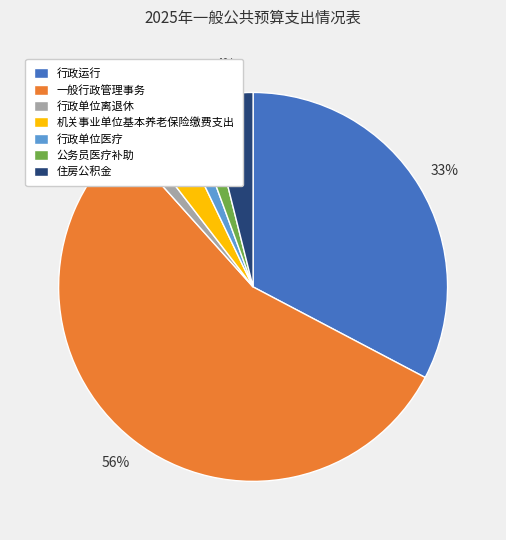

What percentage is the 行政单位离退休 slice, to the nearest percent?

1%